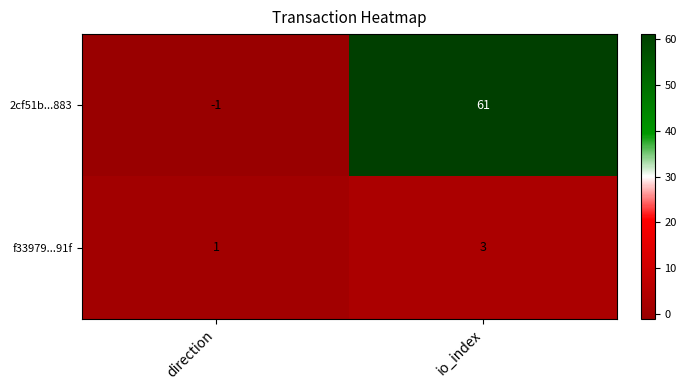

Which label corresponds to the smallest value in the chart?

direction